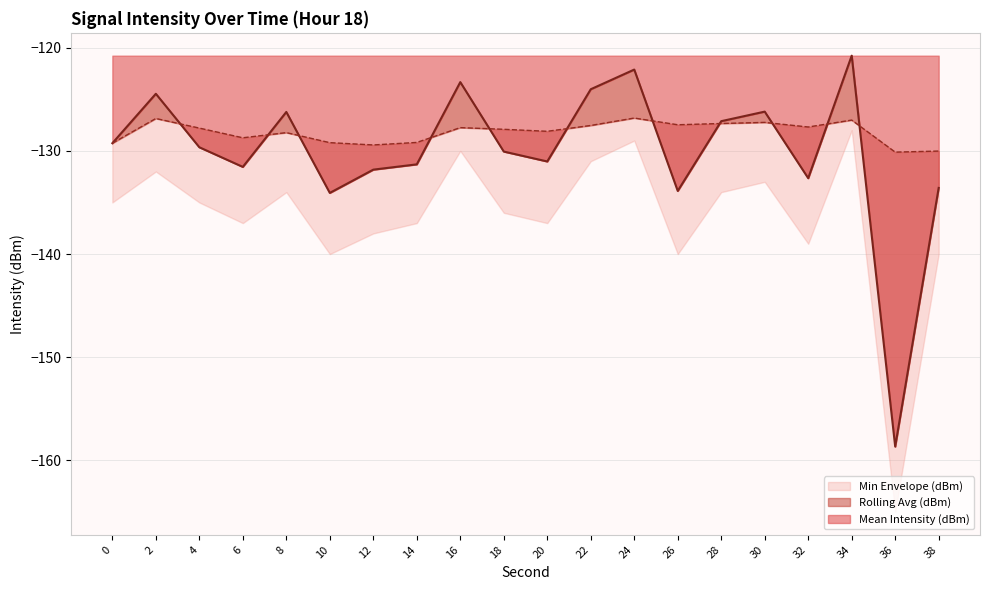

List the labels in order of Mean Intensity (dBm) value, smallest first.

36, 10, 26, 38, 32, 12, 6, 14, 20, 18, 4, 0, 28, 8, 30, 2, 22, 16, 24, 34